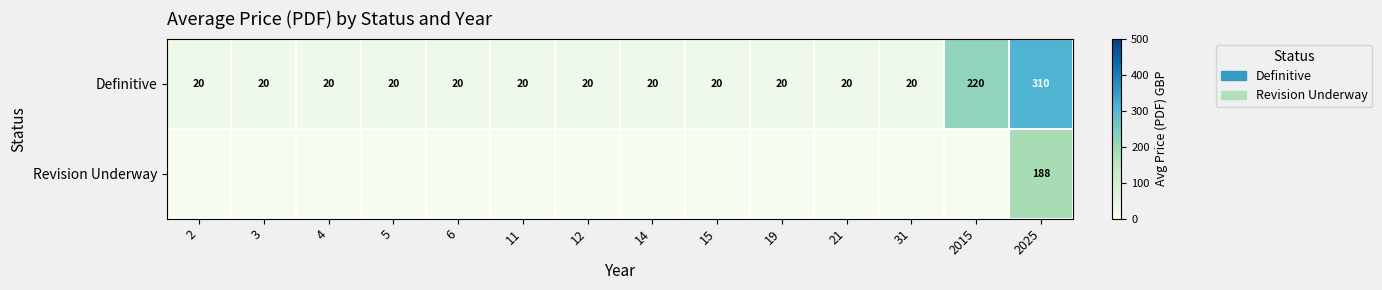

What is the approximate value of Definitive at 21, to the nearest 10?

20